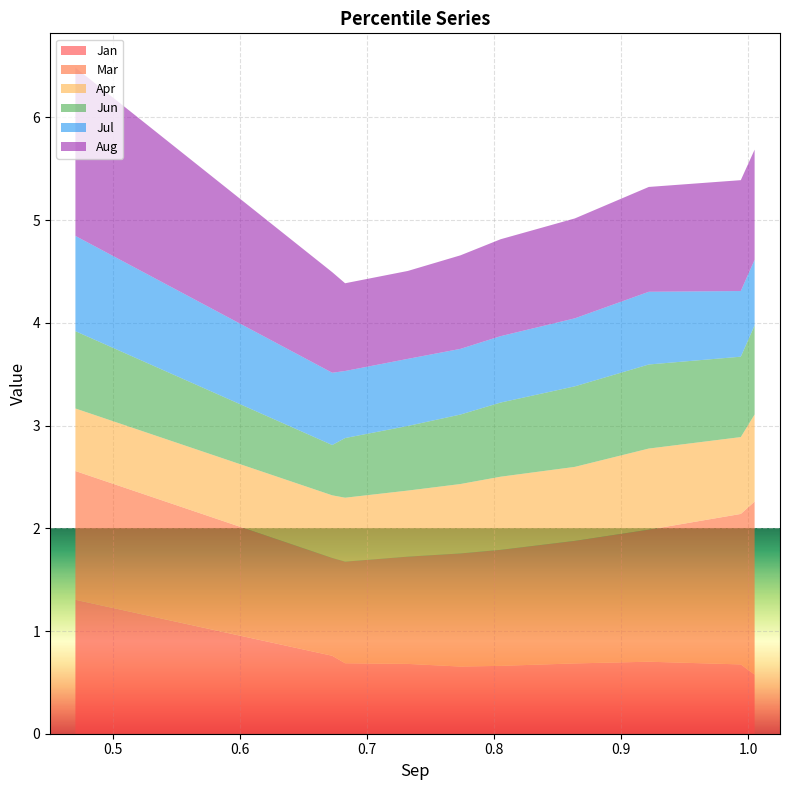

Reading left to right, list all the values displayed in this chart.

Jan: pct05=1.3	pct15=0.8	pct25=0.7	pct35=0.7	pct45=0.7	pct55=0.7	pct65=0.7	pct75=0.7	pct85=0.7	pct95=0.6
Mar: pct05=1.3	pct15=1.0	pct25=1.0	pct35=1.0	pct45=1.1	pct55=1.1	pct65=1.2	pct75=1.3	pct85=1.5	pct95=1.7
Apr: pct05=0.6	pct15=0.6	pct25=0.6	pct35=0.6	pct45=0.7	pct55=0.7	pct65=0.7	pct75=0.8	pct85=0.7	pct95=0.8
Jun: pct05=0.8	pct15=0.5	pct25=0.6	pct35=0.6	pct45=0.7	pct55=0.7	pct65=0.8	pct75=0.8	pct85=0.8	pct95=0.9
Jul: pct05=0.9	pct15=0.7	pct25=0.7	pct35=0.7	pct45=0.6	pct55=0.6	pct65=0.7	pct75=0.7	pct85=0.6	pct95=0.6
Aug: pct05=1.6	pct15=1.0	pct25=0.9	pct35=0.9	pct45=0.9	pct55=0.9	pct65=1.0	pct75=1.0	pct85=1.1	pct95=1.1